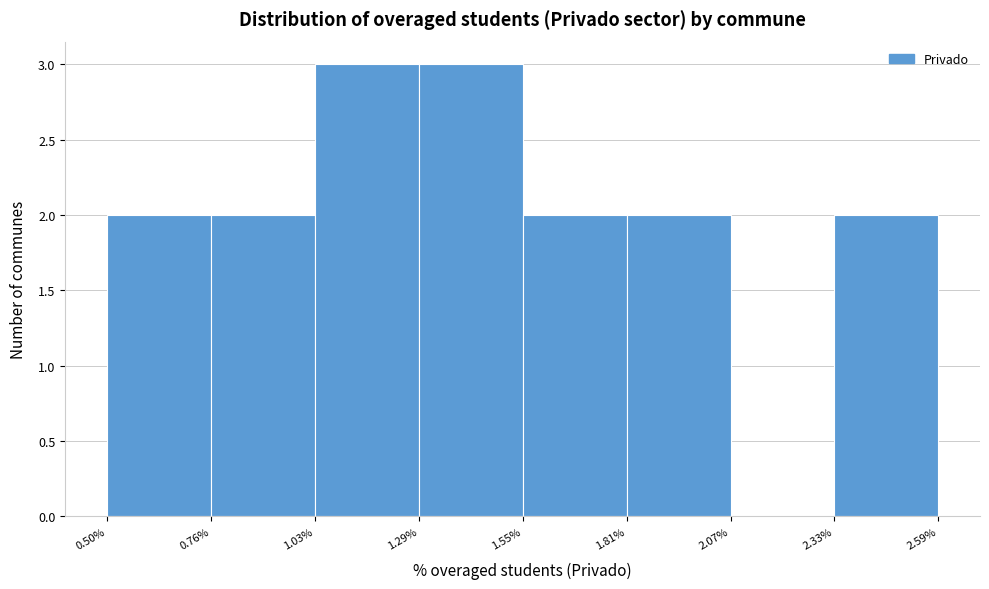

How tall is the bar that spans 0.76% to 1.03% on the x-axis? The values are not printed on the chart, so give them approximately, as read against the axis.

2